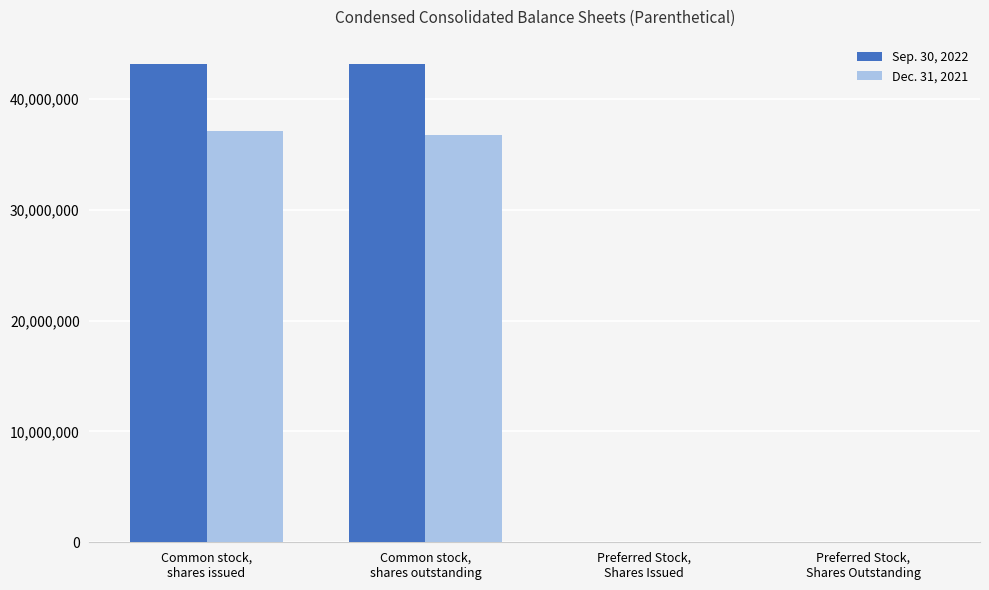

Reading left to right, list all the values displayed in this chart.

Sep. 30, 2022: Common stock,
shares issued=43207163	Common stock,
shares outstanding=43207163	Preferred Stock,
Shares Issued=8000	Preferred Stock,
Shares Outstanding=8000
Dec. 31, 2021: Common stock,
shares issued=37082864	Common stock,
shares outstanding=36754064	Preferred Stock,
Shares Issued=0	Preferred Stock,
Shares Outstanding=0